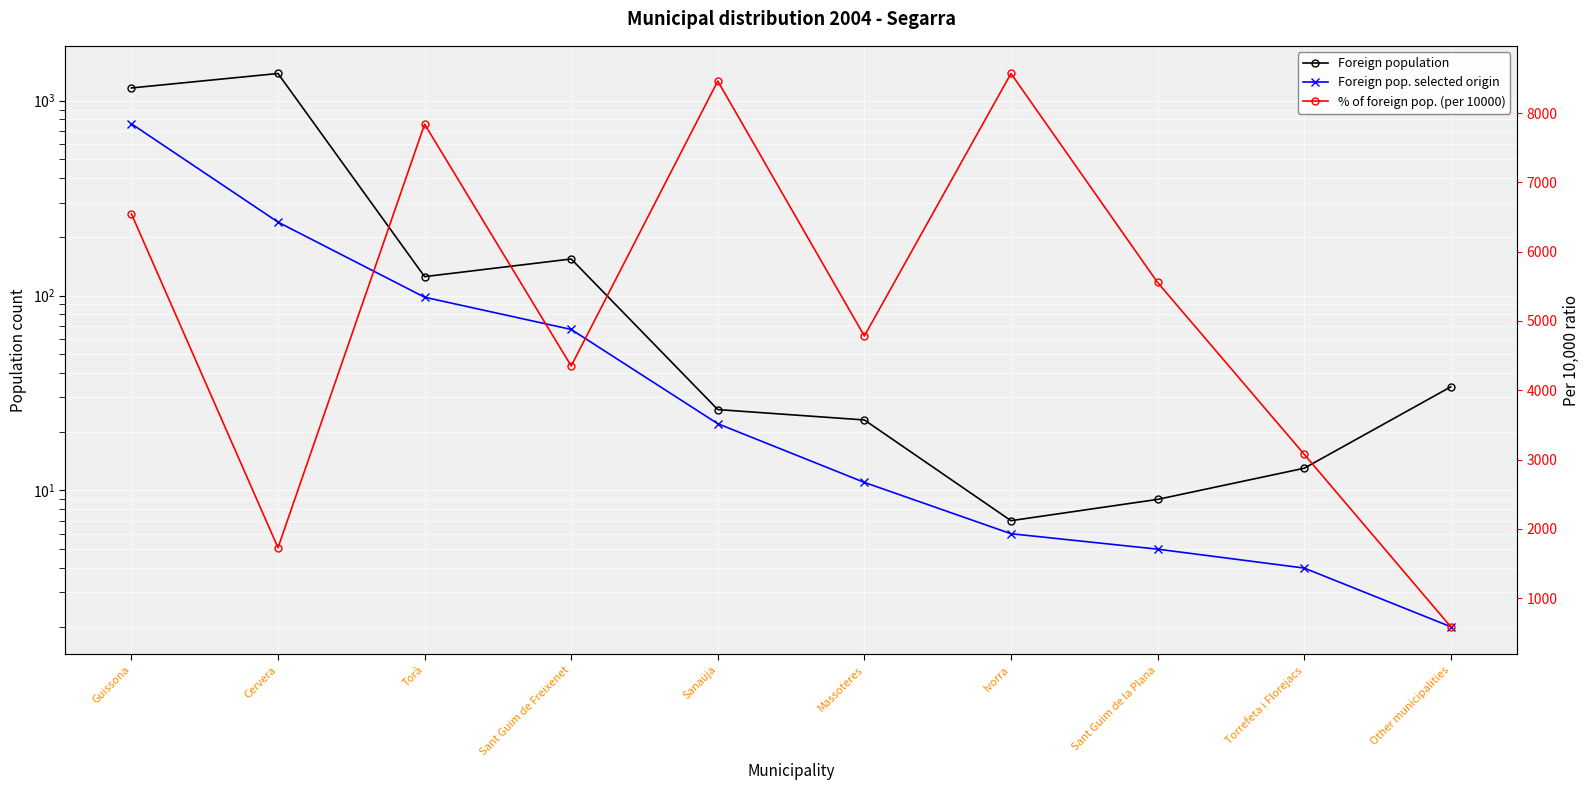

How many data points in Foreign population are above 34?

4